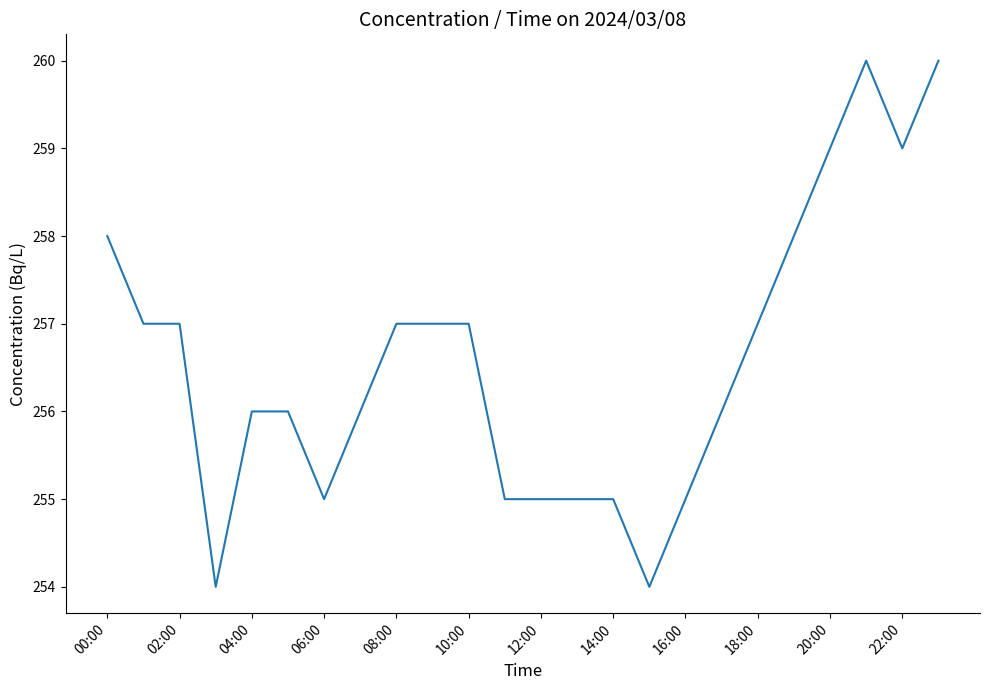

What is the difference between the maximum and minimum values?

6